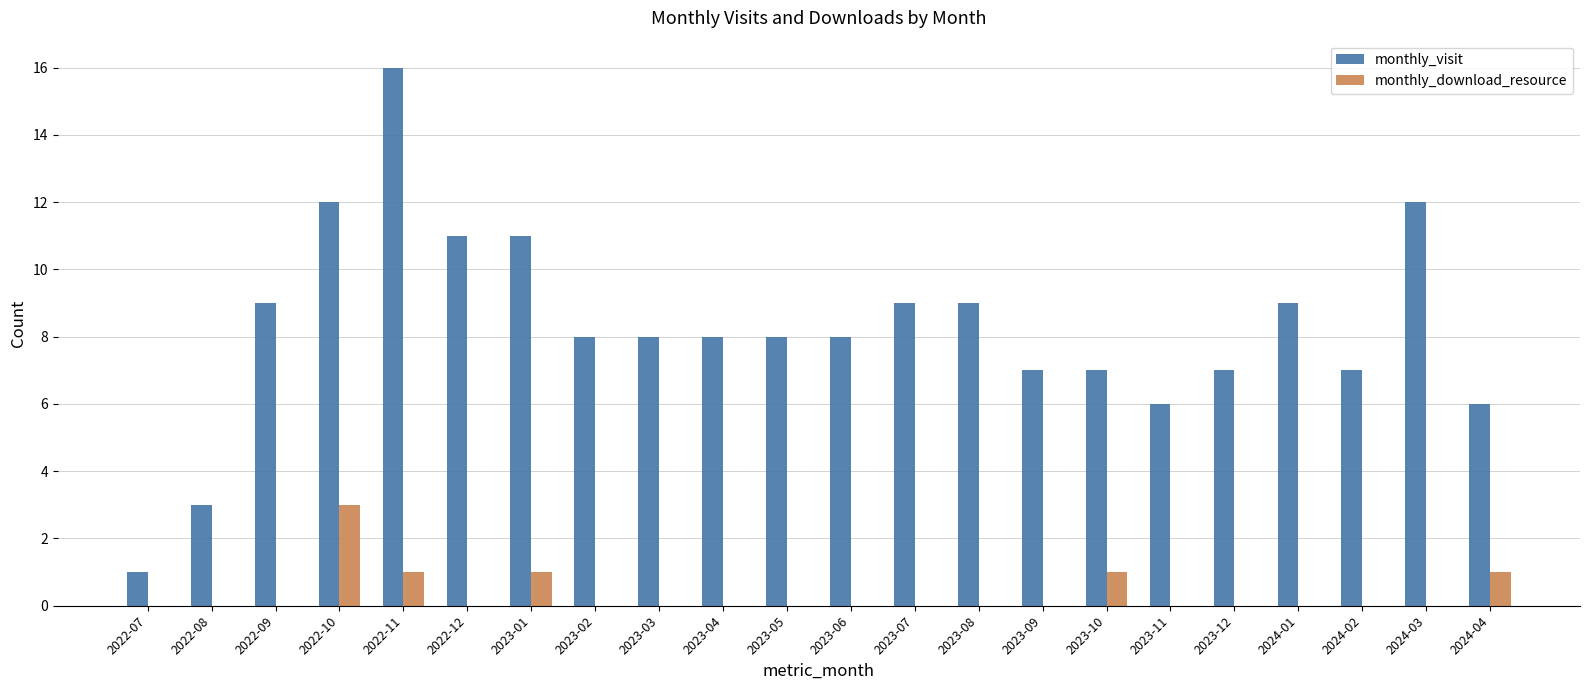

Which series changed the most between 2022-12 and 2023-03?

monthly_visit